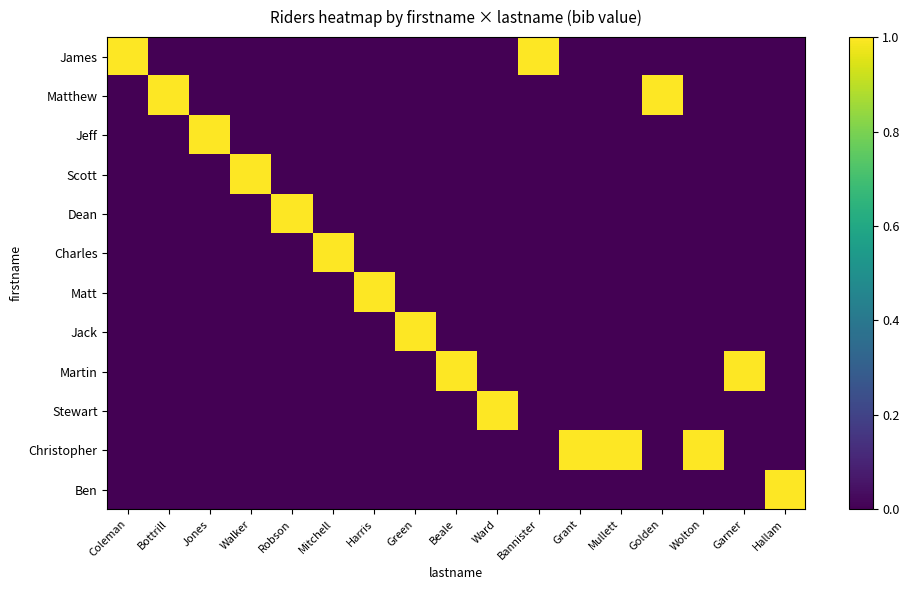

Between Hallam and Mitchell, which is larger?

Hallam